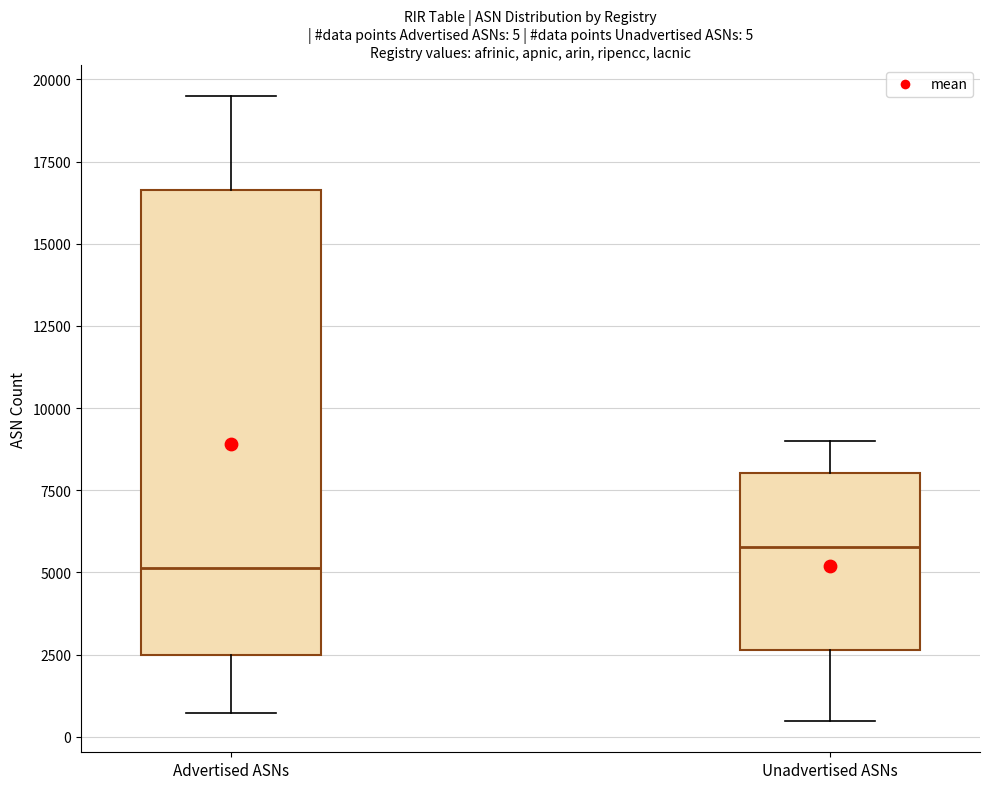

Comparing the boxes themselves (not the whiskers), which one is the tallest?

Advertised ASNs